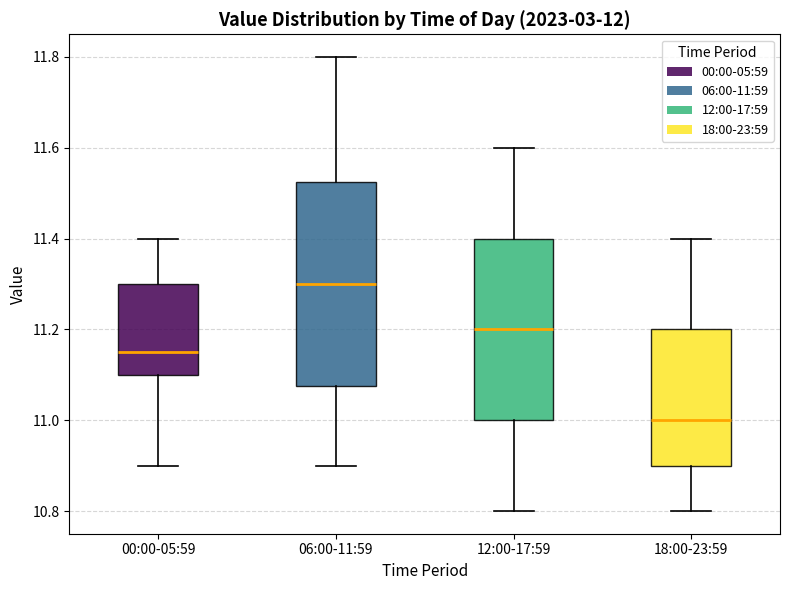

Which box's median line is the highest?

06:00-11:59